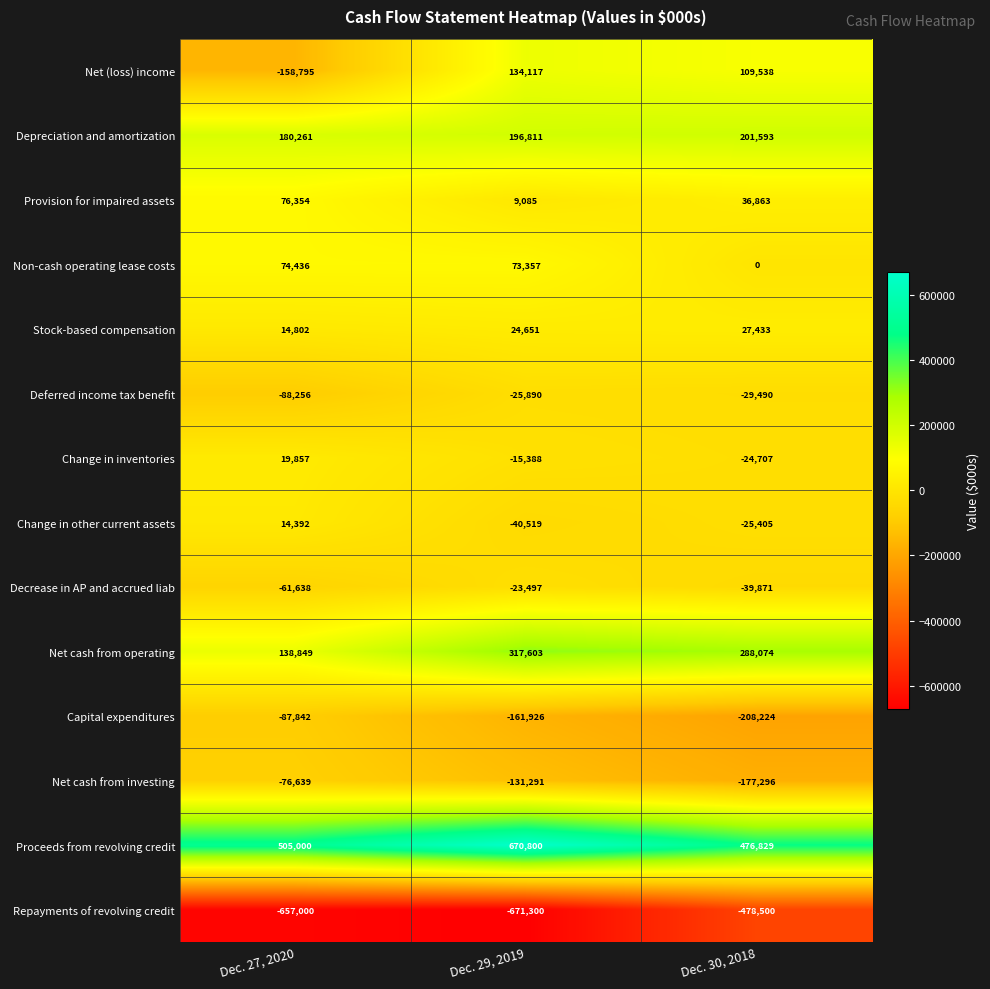

Which category has the highest value in the Capital expenditures series?

Dec. 27, 2020